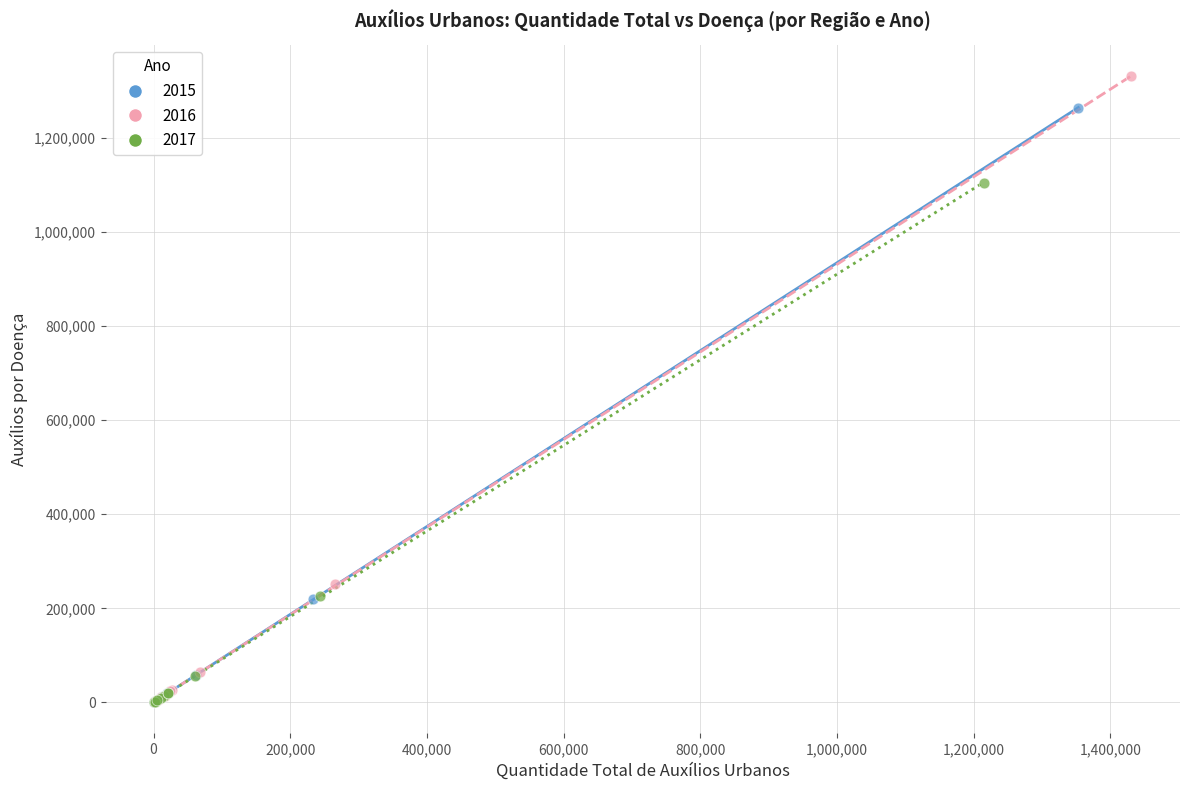

Which series reaches the maximum Y coordinate?

2016